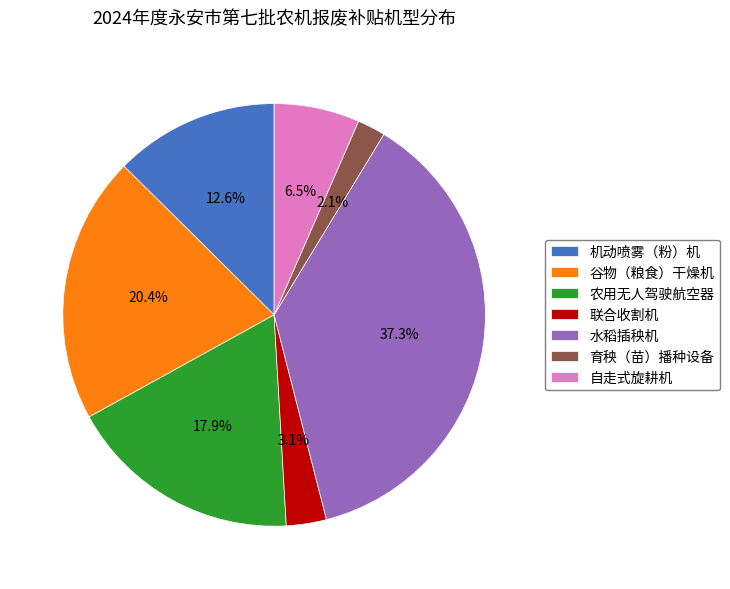

Which slice is the largest?

水稻插秧机